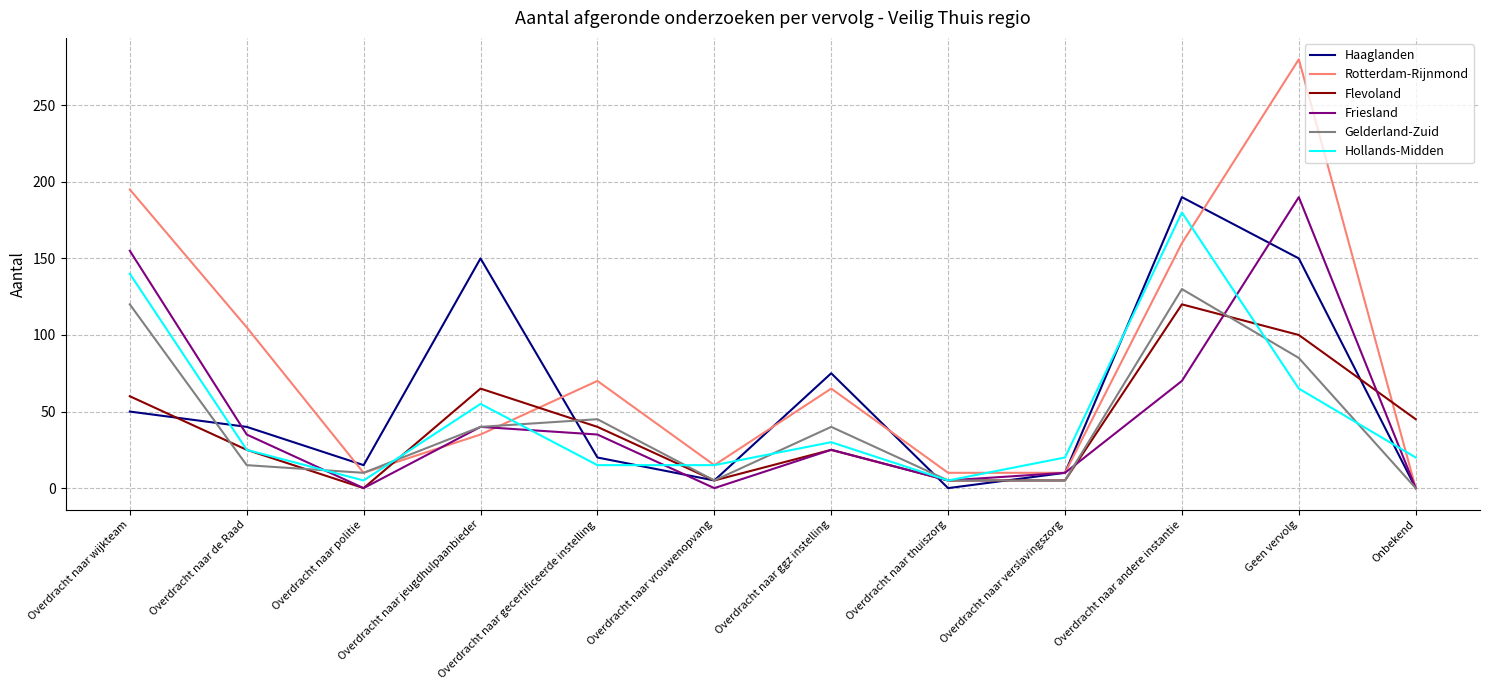

Which series ends up on top after the final intersection of Flevoland and Rotterdam-Rijnmond?

Flevoland